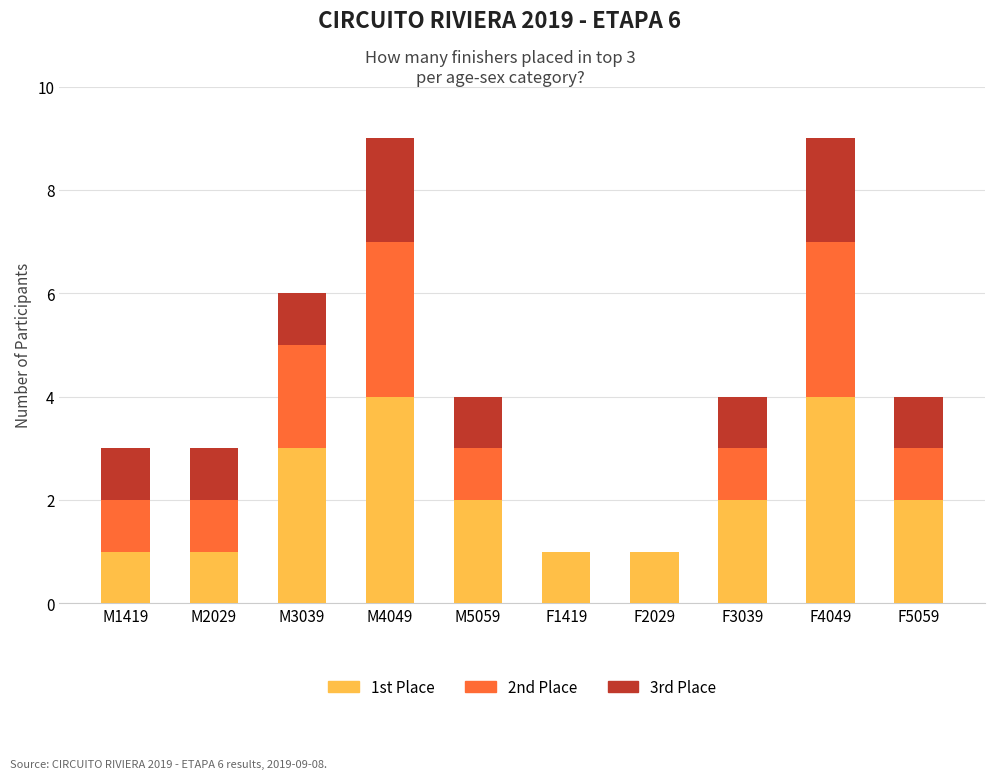

What is the total value across all series at M5059?

4